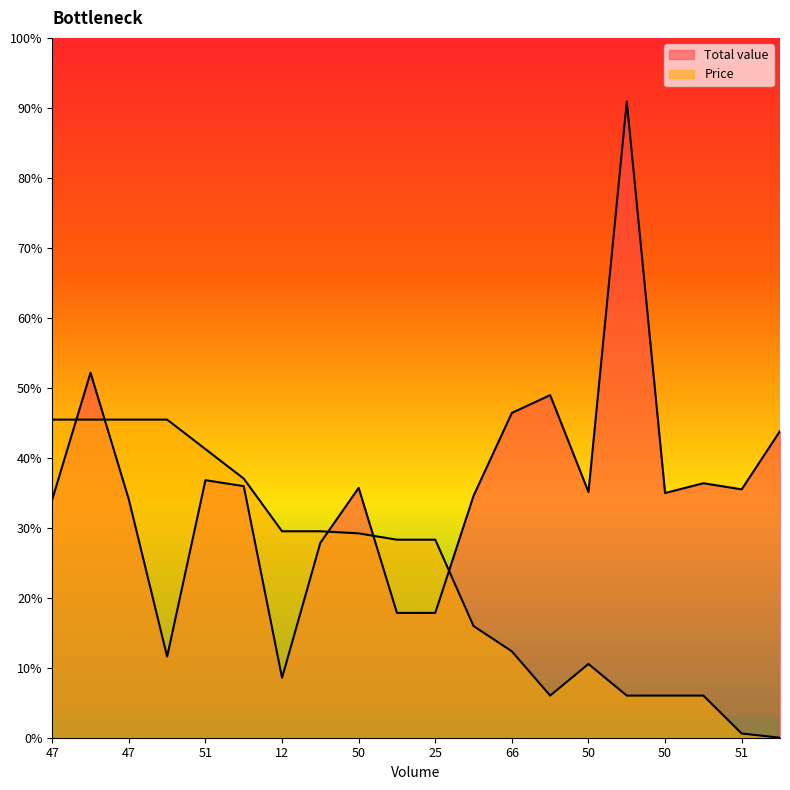

At which label does Total value first exceed 37250?

72